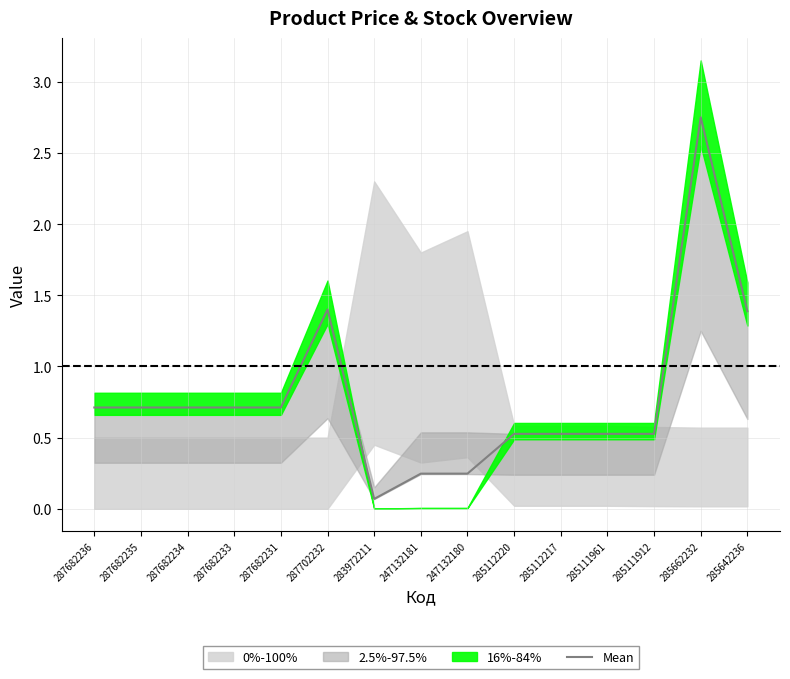

Where is the first local minimum?

283972211